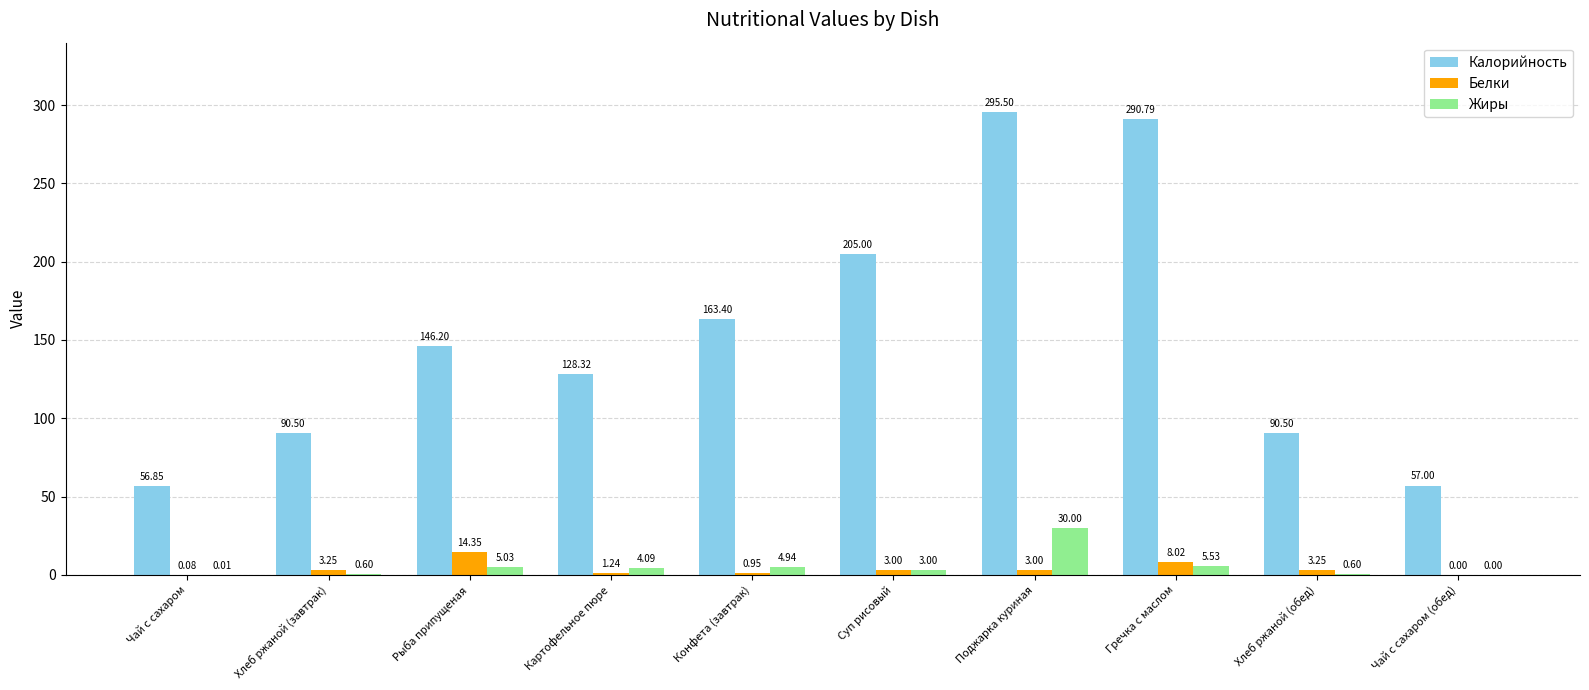

What is the difference between the Калорийность values at Хлеб ржаной (обед) and Гречка с маслом?

200.3